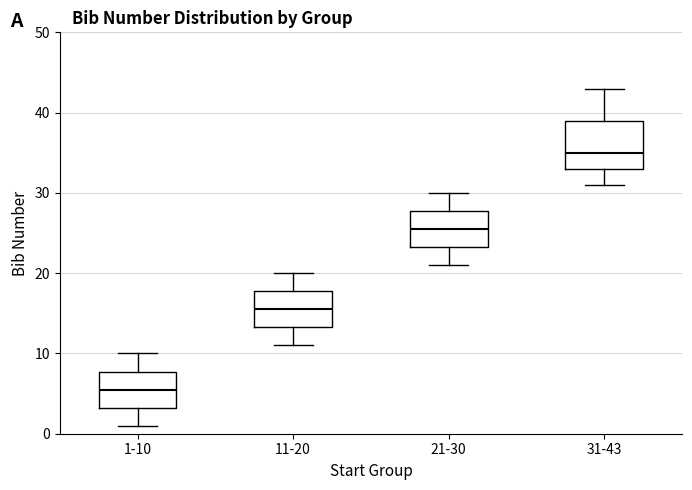

Which box's median line is the lowest?

1-10